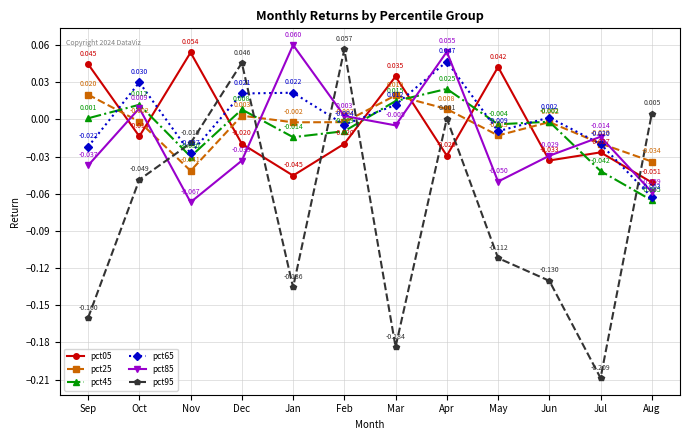

How many lines are shown in the chart?

6